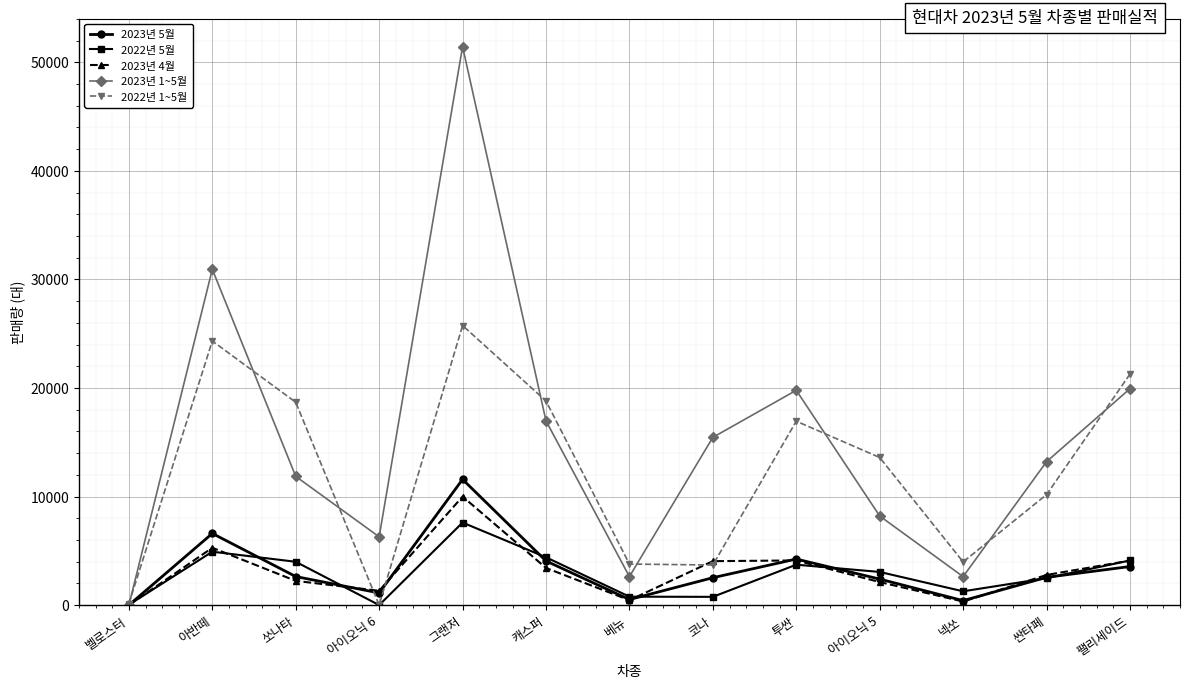

What is the label of the 7th point from the left?

베뉴